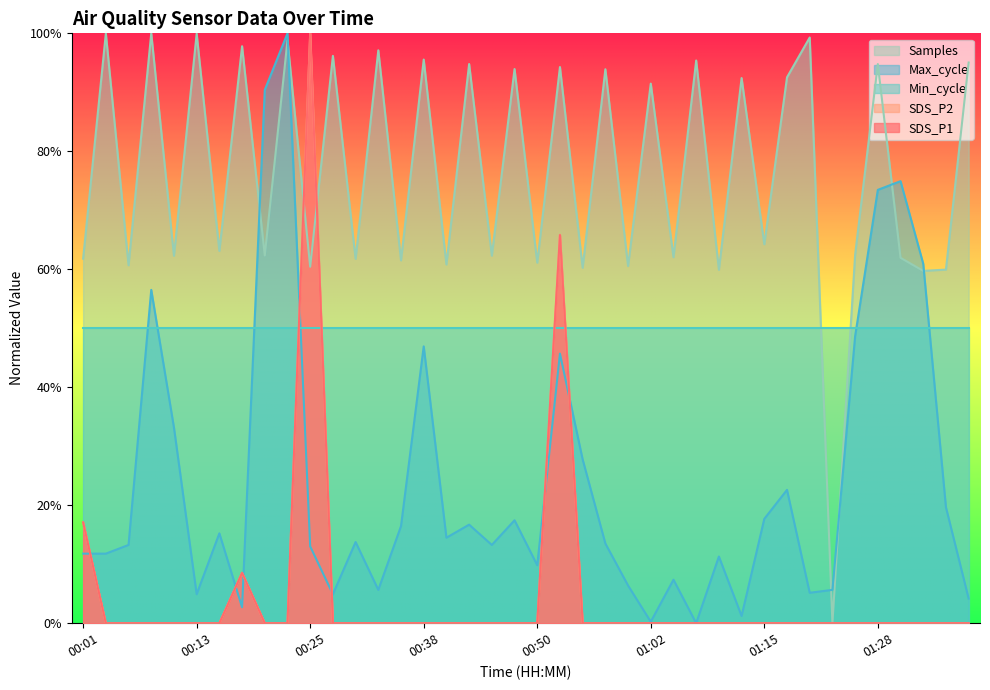

What is the label of the 25th point from the right?

00:38